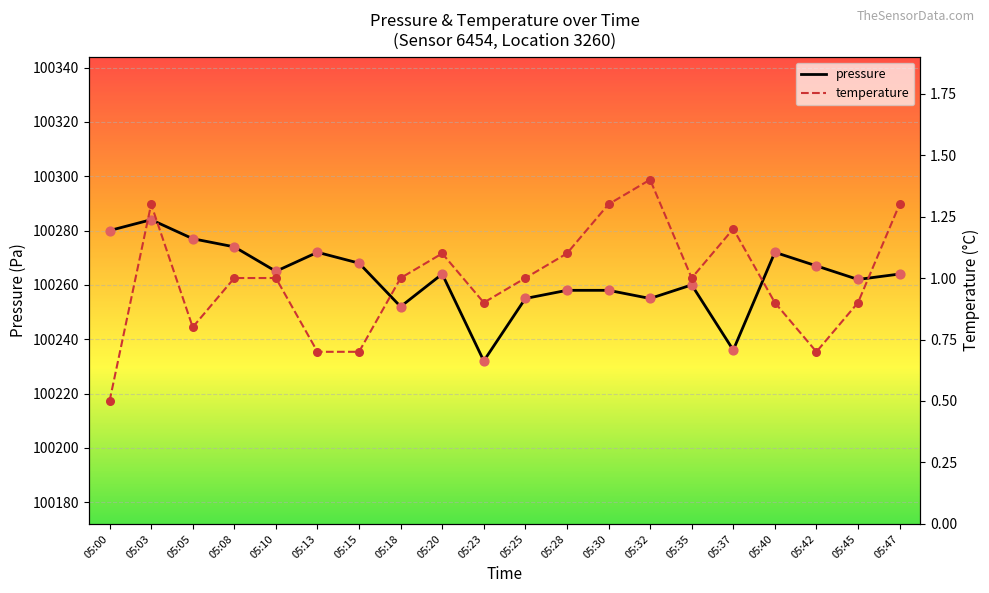

What is the total value across all series at 05:42?

100267.7